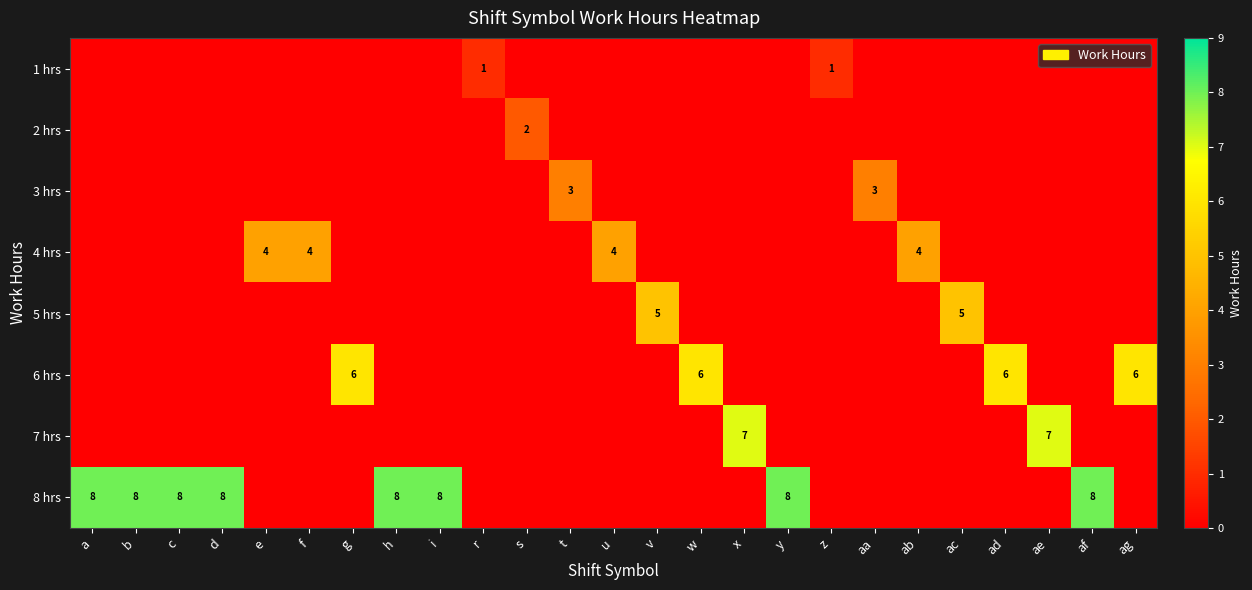

The row_6 series shows 0 at i. True or false?

True